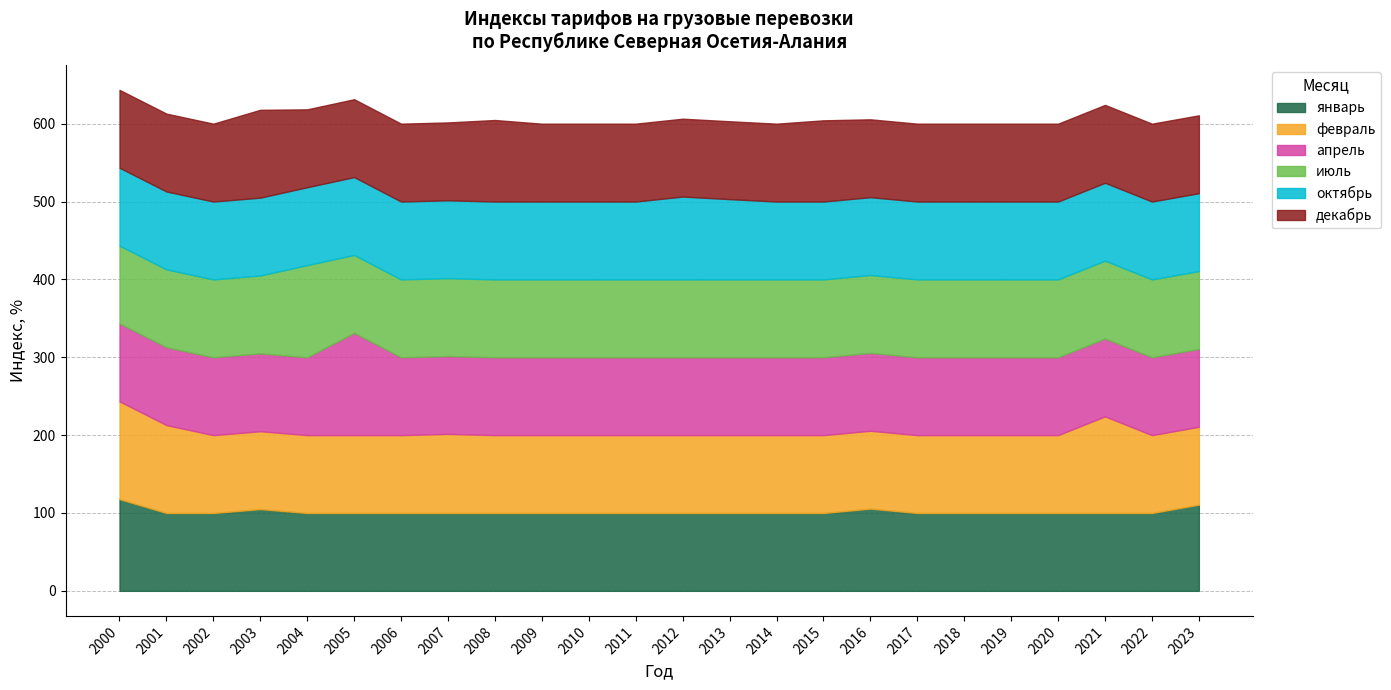

How many lines are shown in the chart?

6